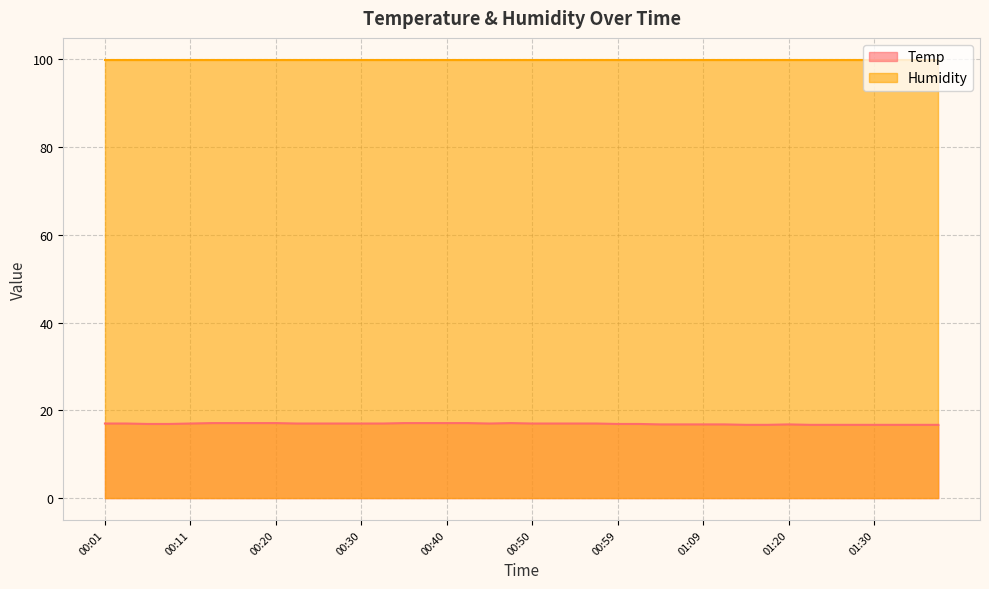

At which label does the data first exceed 17?

00:13